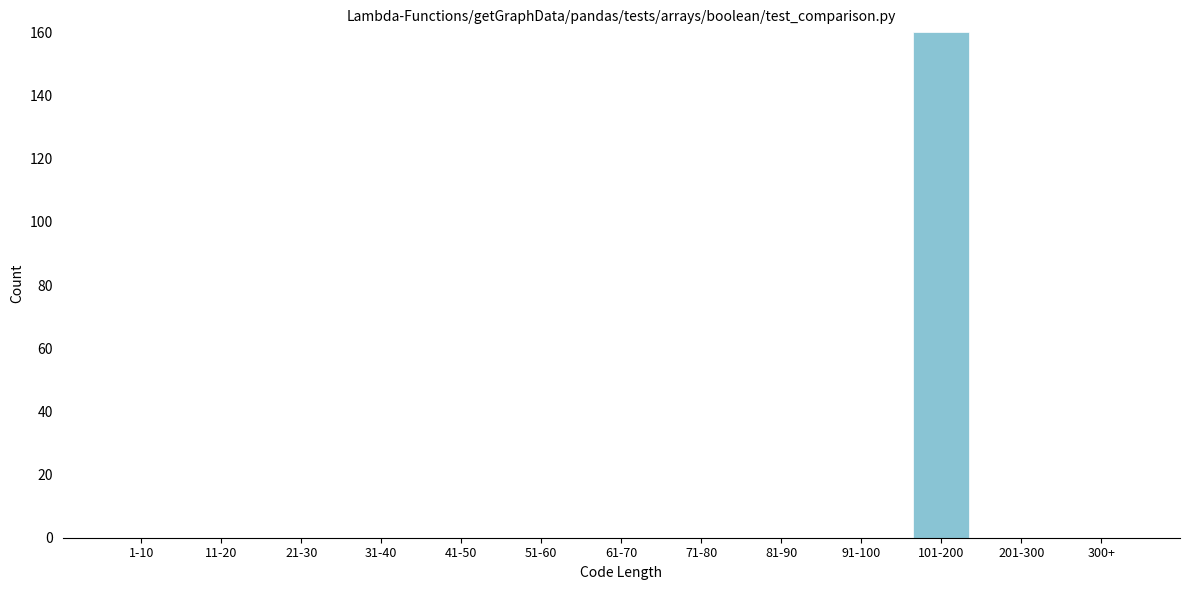

Reading right to left, transcribe all the data shown in this chart.

300+=0	201-300=0	101-200=160	91-100=0	81-90=0	71-80=0	61-70=0	51-60=0	41-50=0	31-40=0	21-30=0	11-20=0	1-10=0